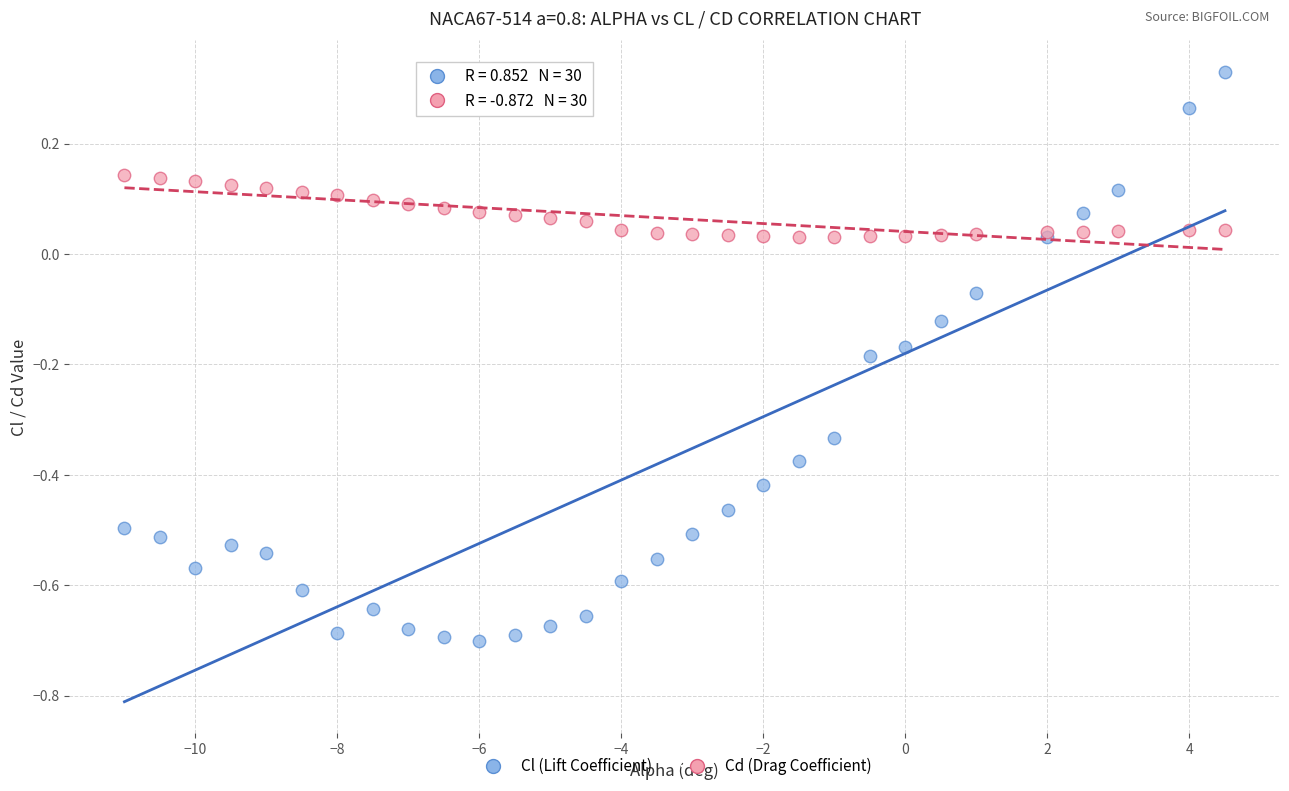

Which series has the largest Y range (max minus min)?

Cl (Lift Coefficient)